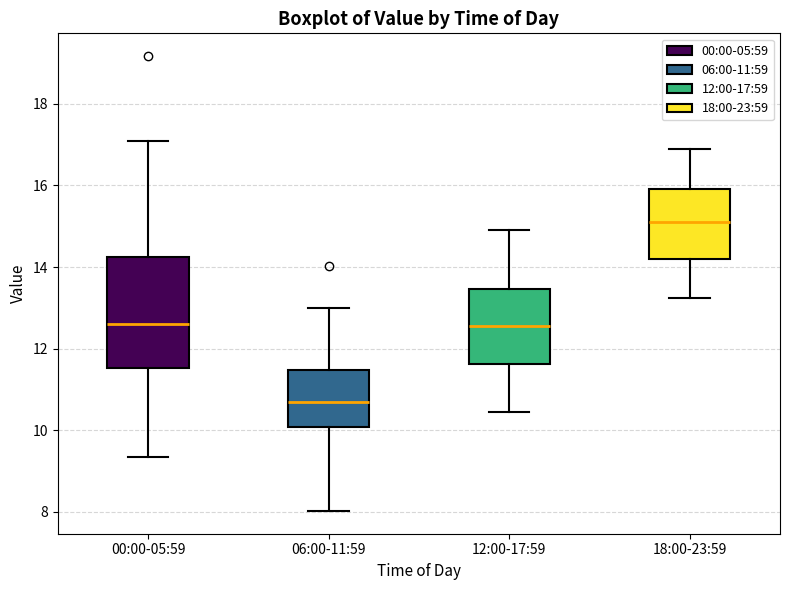

Which box is the tallest, from its lower edge to its upper edge?

00:00-05:59